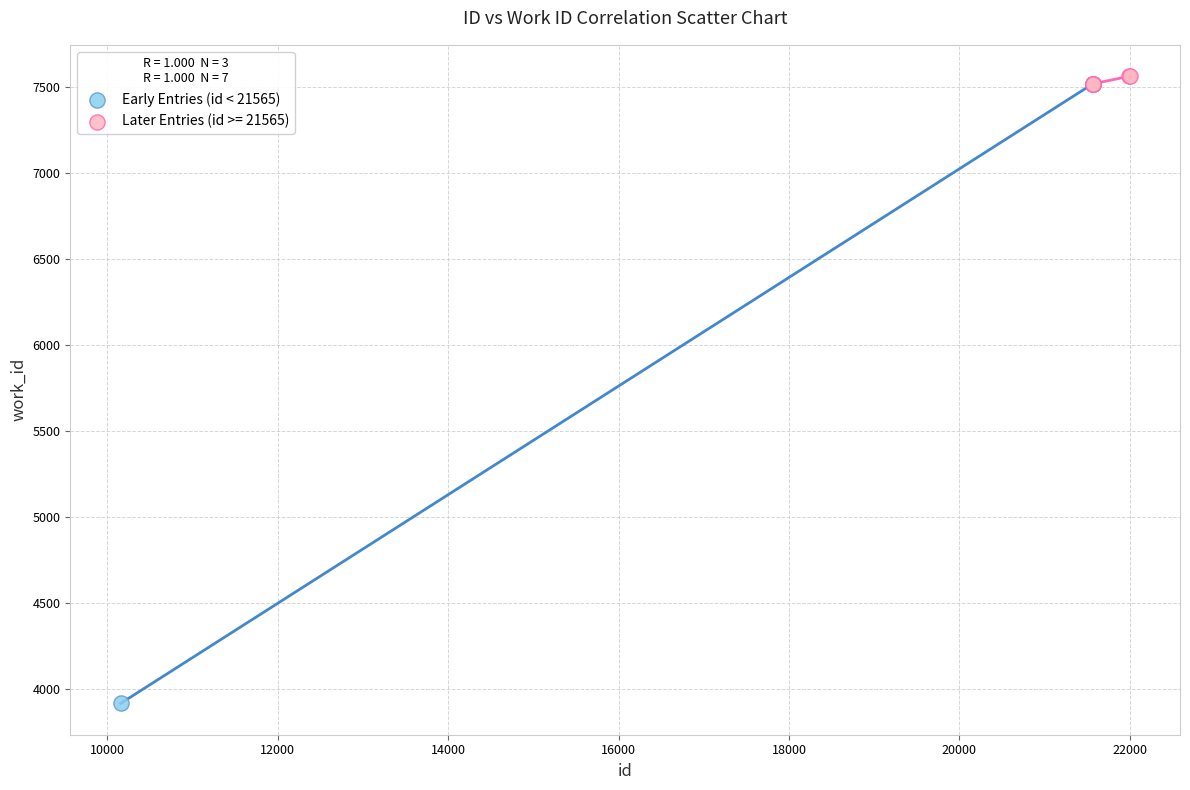

Which series contains the lowest Y value?

Early Entries (id < 21565)